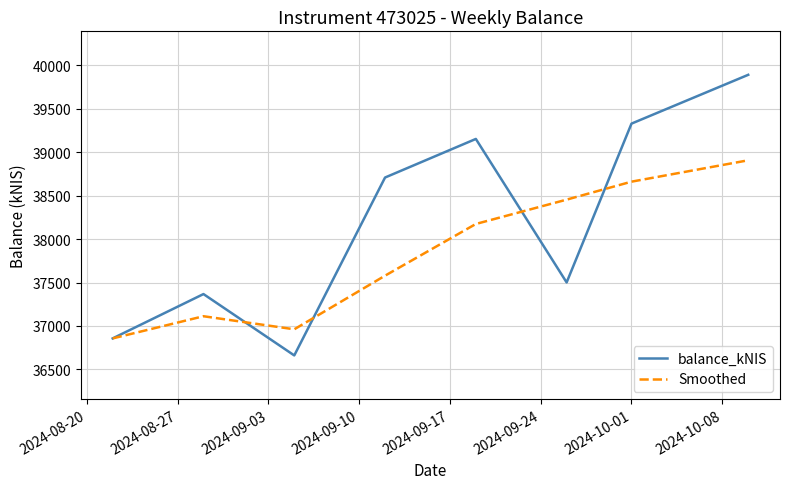

Which series has the widest spread of values?

balance_kNIS